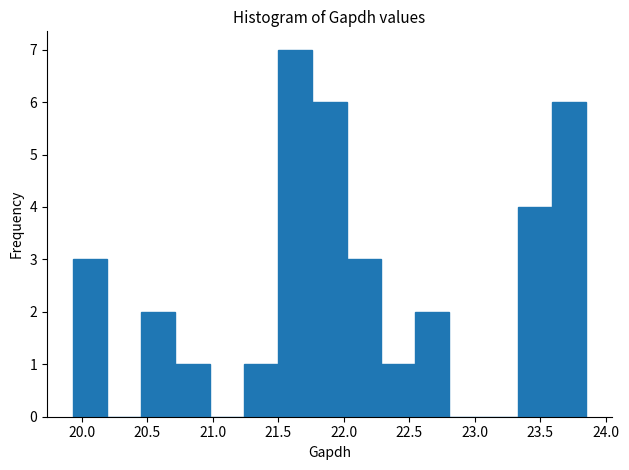

Which range on the x-axis has the tallest bar?

21.50 to 21.75